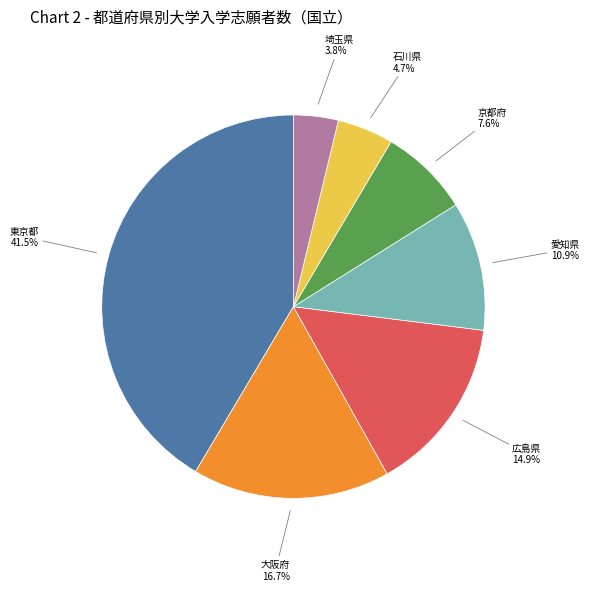

Is 石川県 the majority of the pie?

No